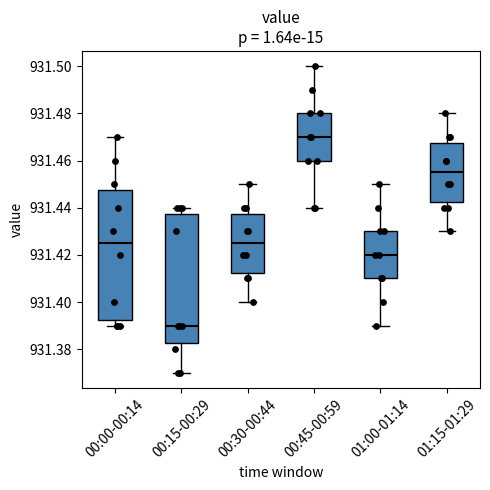

Which box has the highest median line?

00:45-00:59